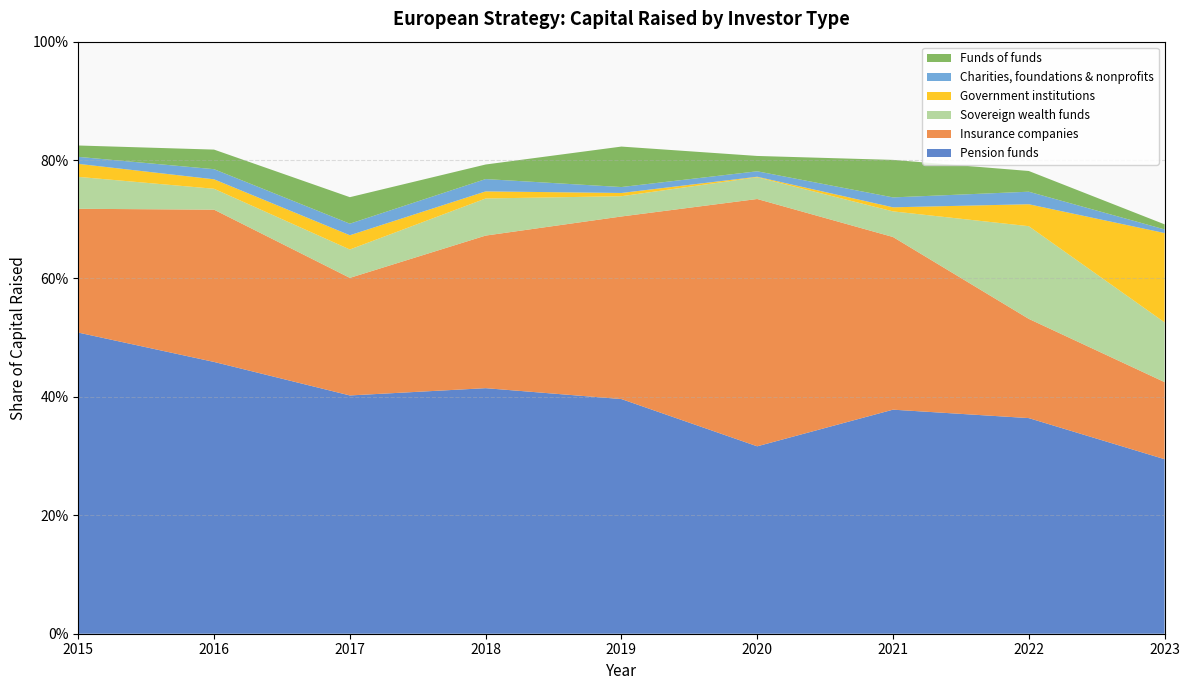

Reading right to left, list all the values displayed in this chart.

Pension funds: 2023=0.3	2022=0.4	2021=0.4	2020=0.3	2019=0.4	2018=0.4	2017=0.4	2016=0.5	2015=0.5
Insurance companies: 2023=0.1	2022=0.2	2021=0.3	2020=0.4	2019=0.3	2018=0.3	2017=0.2	2016=0.3	2015=0.2
Sovereign wealth funds: 2023=0.1	2022=0.2	2021=0.0	2020=0.0	2019=0.0	2018=0.1	2017=0.0	2016=0.0	2015=0.1
Government institutions: 2023=0.2	2022=0.0	2021=0.0	2020=0.0	2019=0.0	2018=0.0	2017=0.0	2016=0.0	2015=0.0
Charities, foundations & nonprofits: 2023=0.0	2022=0.0	2021=0.0	2020=0.0	2019=0.0	2018=0.0	2017=0.0	2016=0.0	2015=0.0
Funds of funds: 2023=0.0	2022=0.0	2021=0.1	2020=0.0	2019=0.1	2018=0.0	2017=0.0	2016=0.0	2015=0.0